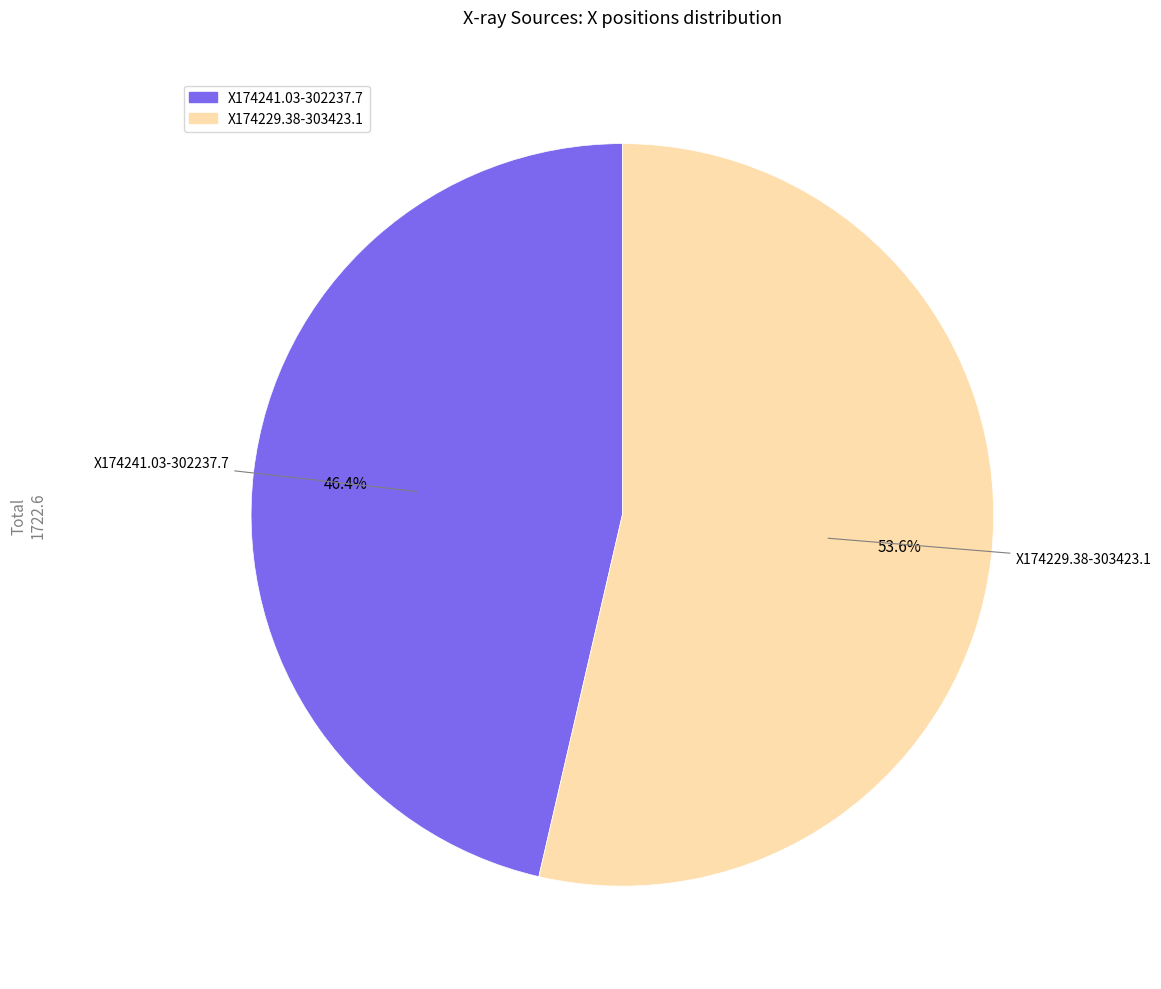

Rank the categories by value from highest to lowest.

X174229.38-303423.1, X174241.03-302237.7